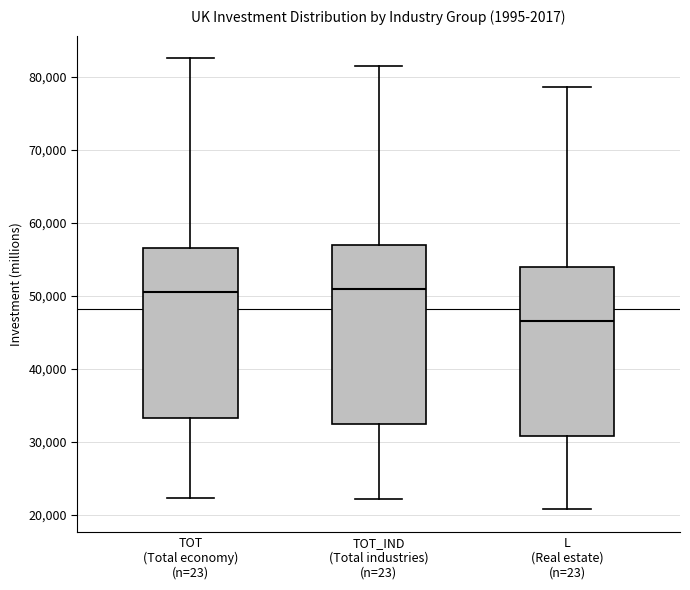

Reading left to right, transcribe this box plot: for each box, give where its median line is, the range the box spans, and where its two whiskers end, as read against the y-axis. The values are not printed on the chart, so give them approximately, as read against the axis.

TOT (Total economy) (n=23): median 50000, box 33000 to 57000, whiskers 22000 to 83000
TOT_IND (Total industries) (n=23): median 51000, box 32000 to 57000, whiskers 22000 to 82000
L (Real estate) (n=23): median 47000, box 31000 to 54000, whiskers 21000 to 79000